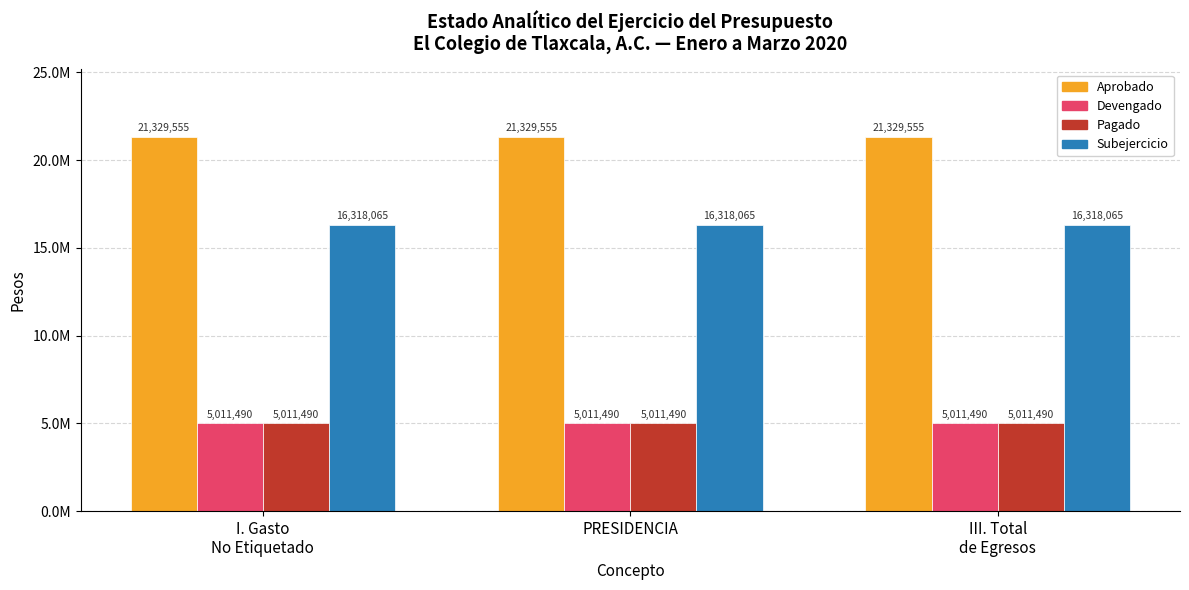

Which series has the largest total across all categories?

Aprobado